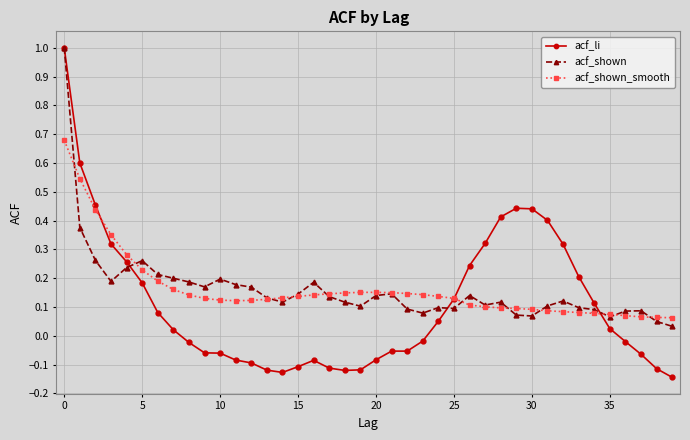

Which series has the largest range (max minus min)?

acf_li